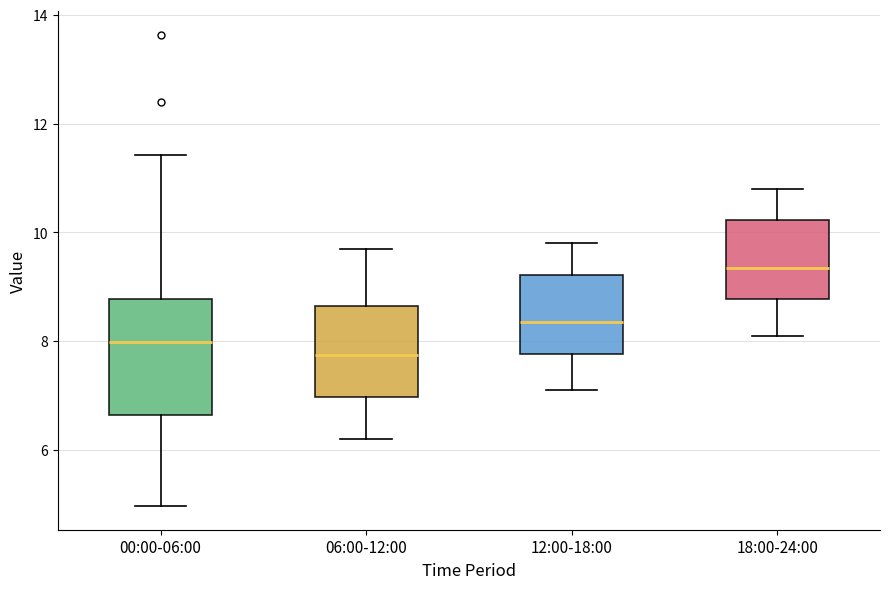

Where does the median line of the box for 18:00-24:00 sit on the y-axis? The values are not printed on the chart, so give them approximately, as read against the axis.

9.4